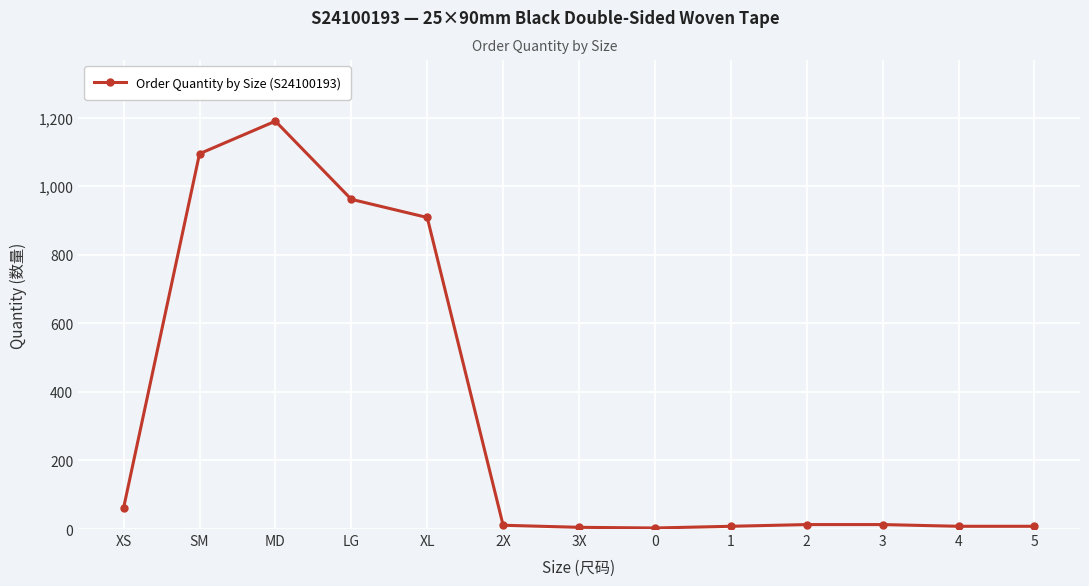

The chart shows a value of 679 at SM. True or false?

False